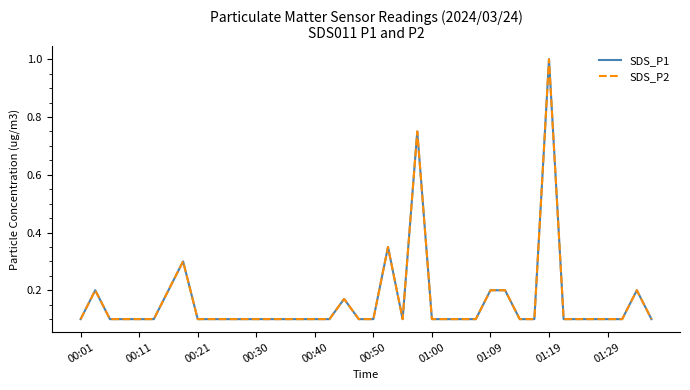

In SDS_P1, how many points are lower than both neighbors (excluding endpoints)?

1